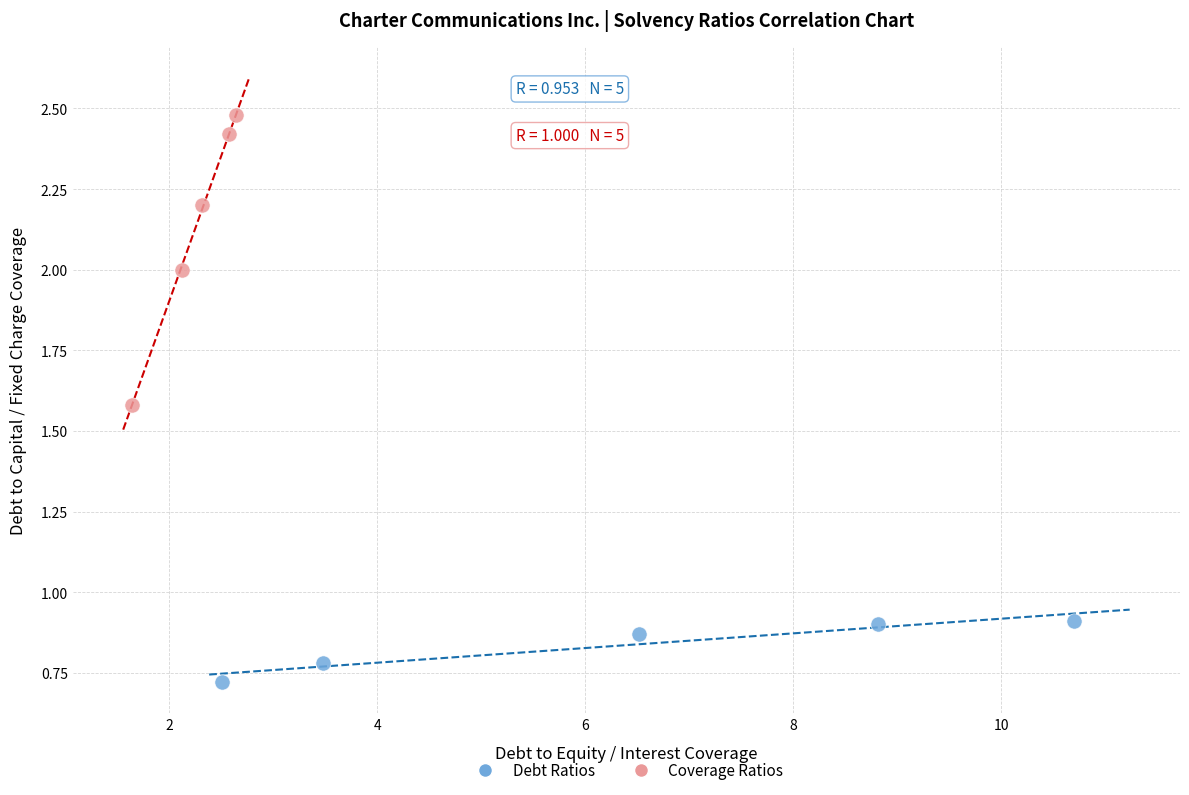

Which series contains the lowest Y value?

Debt Ratios